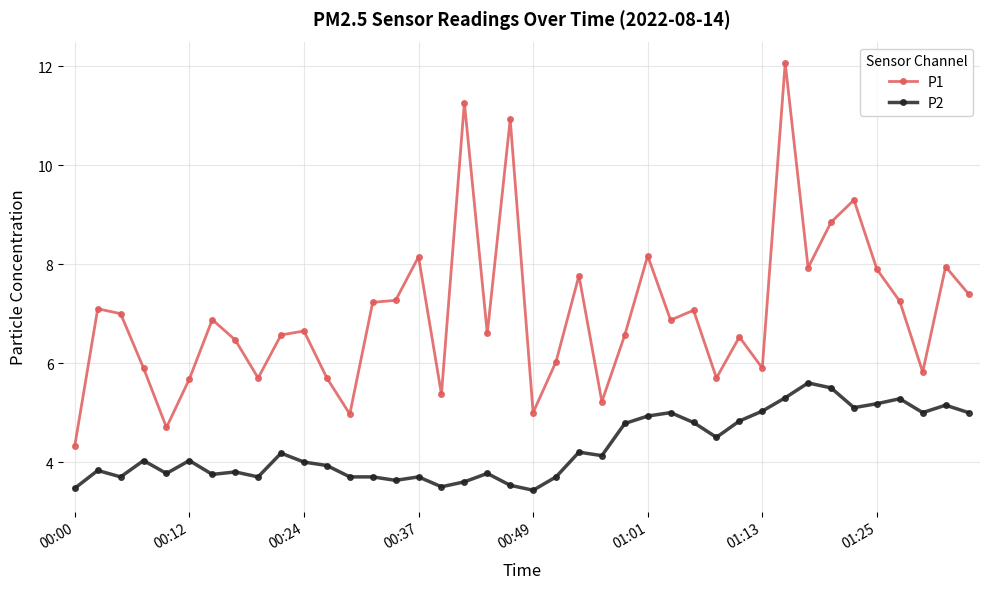

True or false: P2 and P1 cross at least once.

False